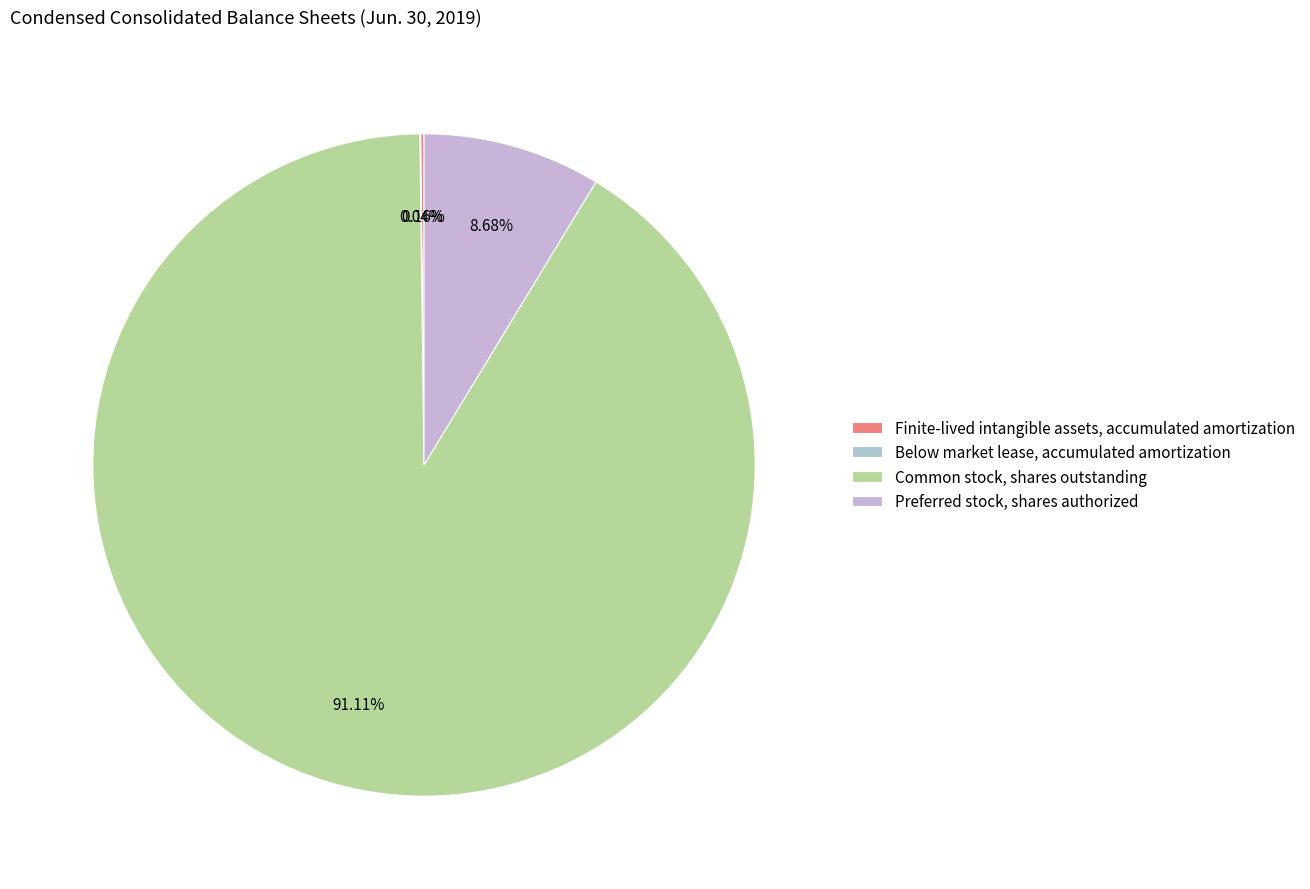

To the nearest percent, what is the combined percentage of Finite-lived intangible assets, accumulated amortization and Common stock, shares outstanding?

91%